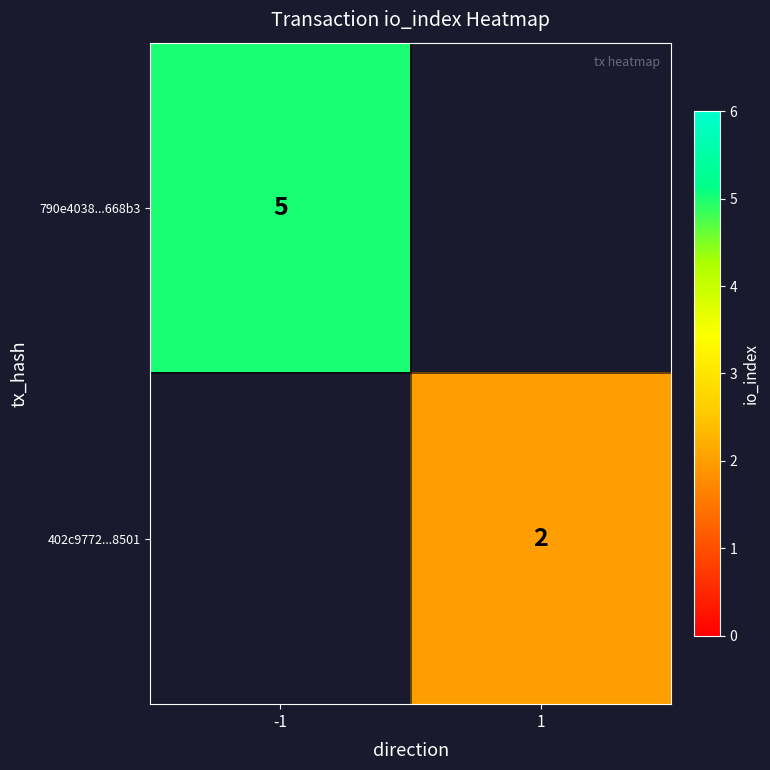

The value of 790e4038...668b3 at -1 is 5. True or false?

True